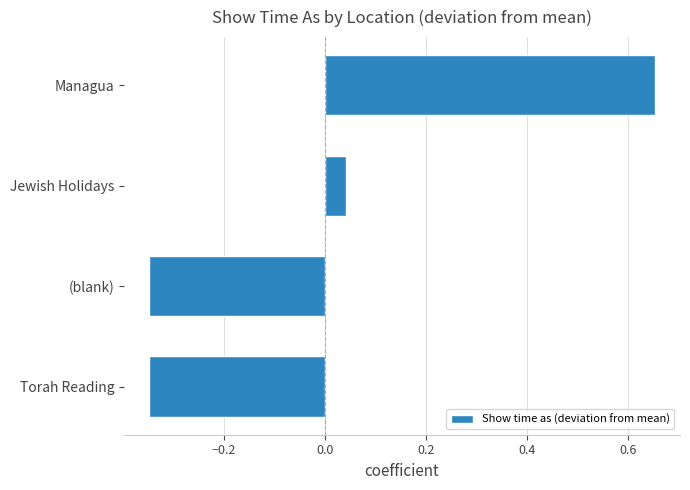

At which category does the chart reach its peak across all series?

Managua